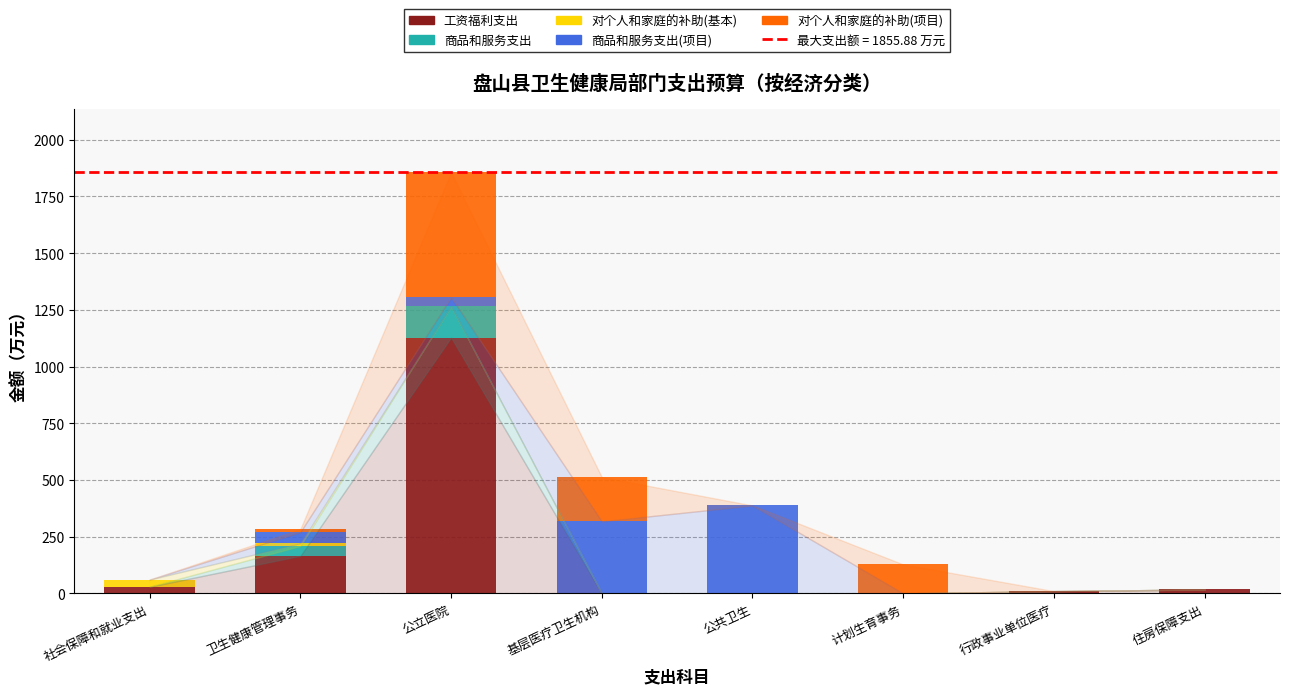

The value of 工资福利支出 at 基层医疗卫生机构 is 0.0. True or false?

True